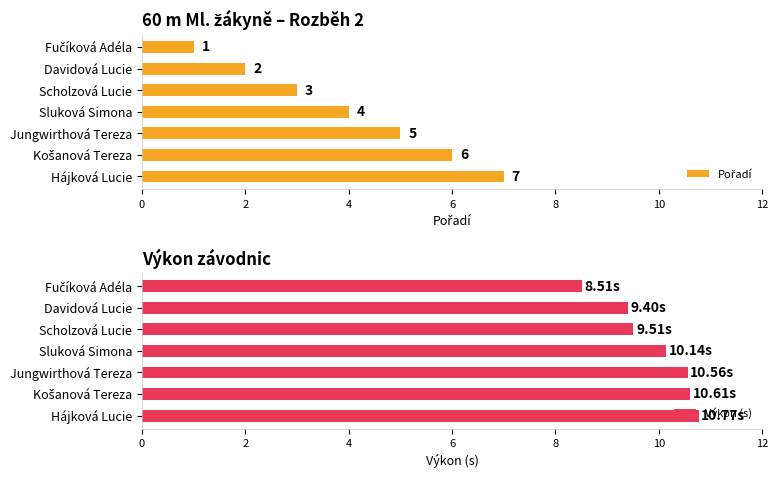

What is the lowest value of the Pořadí series?

1.0